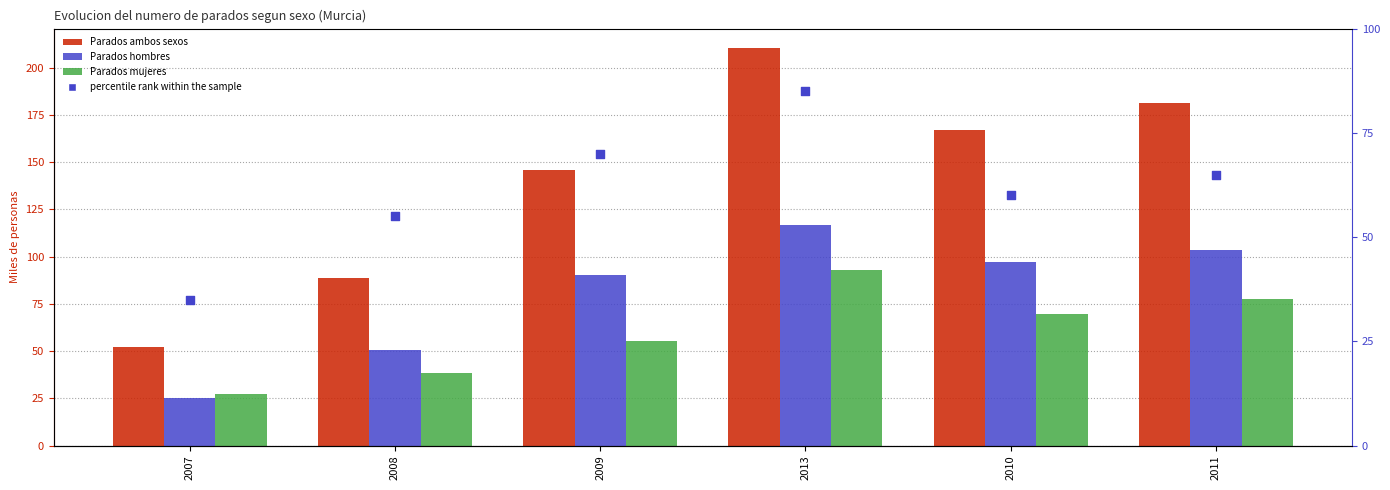

Which series contains the lowest Y value?

Parados hombres